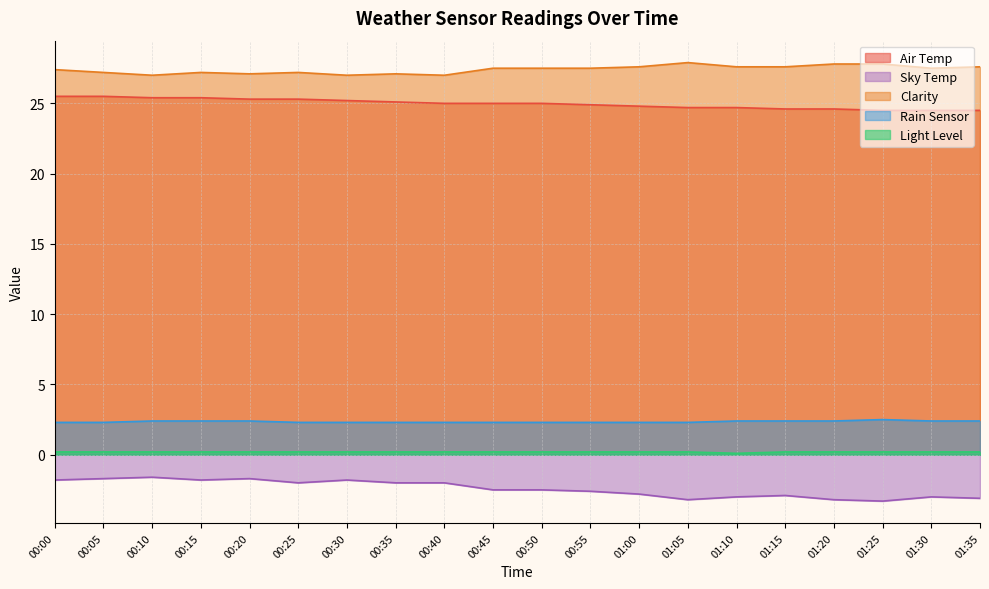

At how many categories does at least one series exceed 18?

20